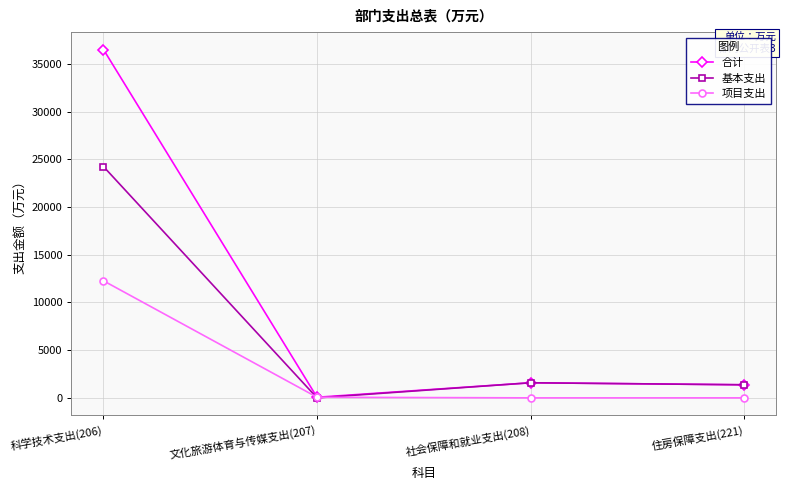

What is the label of the 1st point from the left?

科学技术支出(206)